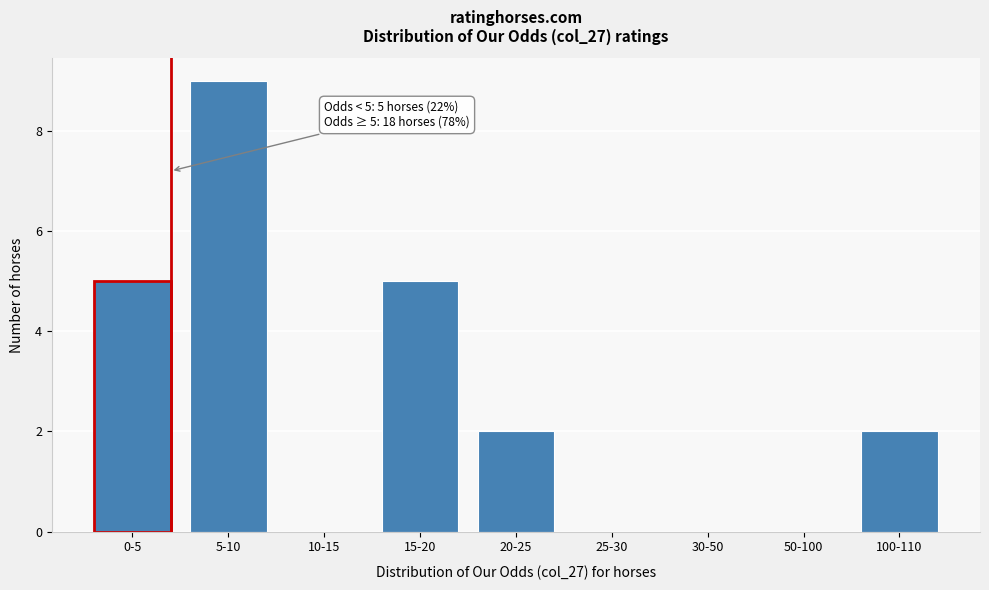

Reading right to left, extract all data points from this chart.

100-110=2	50-100=0	30-50=0	25-30=0	20-25=2	15-20=5	10-15=0	5-10=9	0-5=5